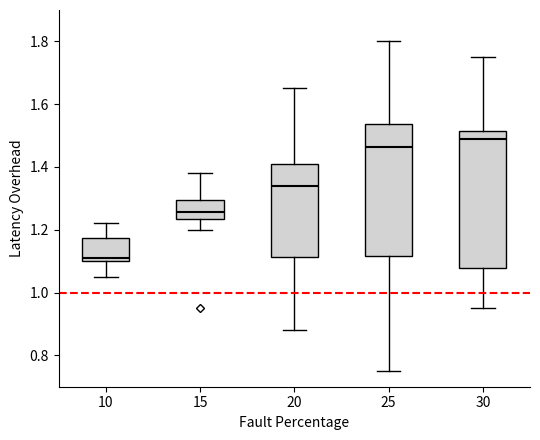

Which box has the lowest median line?

10